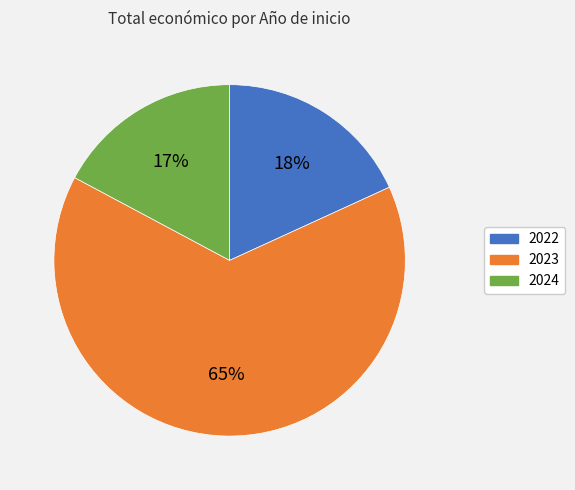

The 2023 slice represents 17% of the pie. True or false?

False